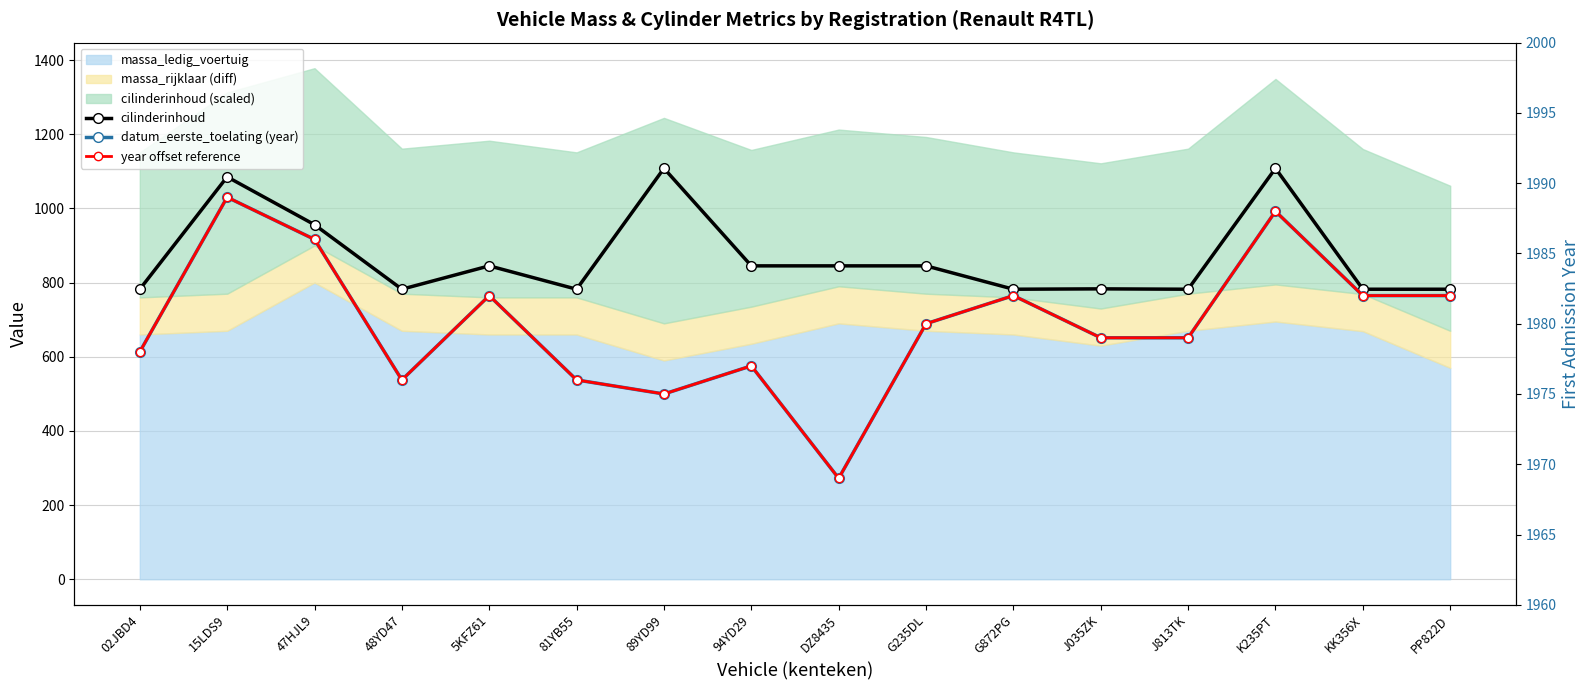

Reading right to left, transcribe all the data shown in this chart.

cilinderinhoud: 782	782	1108	782	783	782	845	845	845	1108	782	845	782	956	1085	782
datum_eerste_toelating (year): 1982	1982	1988	1979	1979	1982	1980	1969	1977	1975	1976	1982	1976	1986	1989	1978
year offset reference: 1982	1982	1988	1979	1979	1982	1980	1969	1977	1975	1976	1982	1976	1986	1989	1978